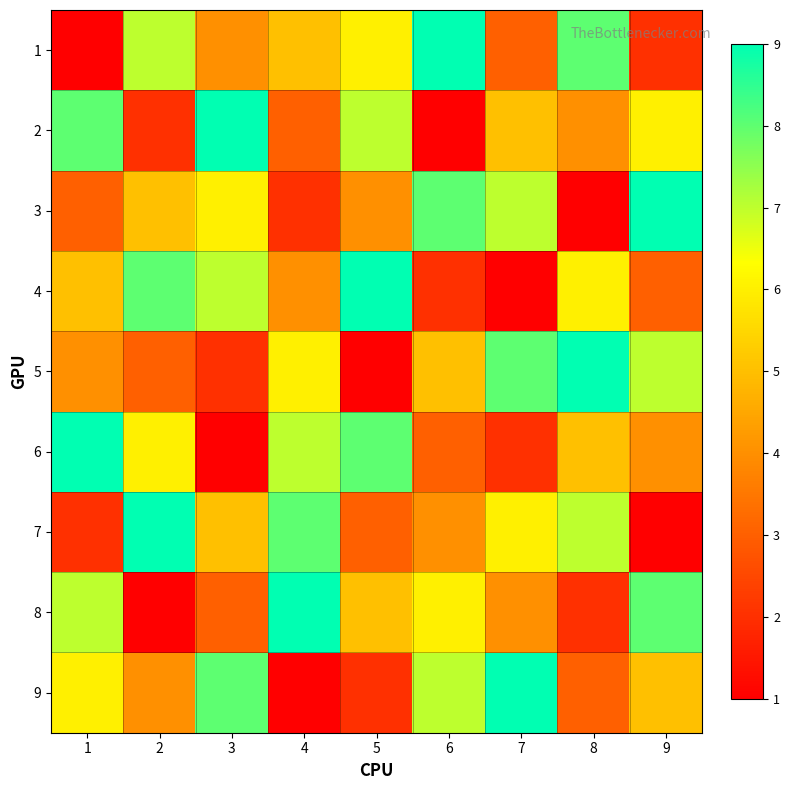

Reading left to right, transcribe all the data shown in this chart.

1: 1=1	2=7	3=4	4=5	5=6	6=9	7=3	8=8	9=2
2: 1=8	2=2	3=9	4=3	5=7	6=1	7=5	8=4	9=6
3: 1=3	2=5	3=6	4=2	5=4	6=8	7=7	8=1	9=9
4: 1=5	2=8	3=7	4=4	5=9	6=2	7=1	8=6	9=3
5: 1=4	2=3	3=2	4=6	5=1	6=5	7=8	8=9	9=7
6: 1=9	2=6	3=1	4=7	5=8	6=3	7=2	8=5	9=4
7: 1=2	2=9	3=5	4=8	5=3	6=4	7=6	8=7	9=1
8: 1=7	2=1	3=3	4=9	5=5	6=6	7=4	8=2	9=8
9: 1=6	2=4	3=8	4=1	5=2	6=7	7=9	8=3	9=5